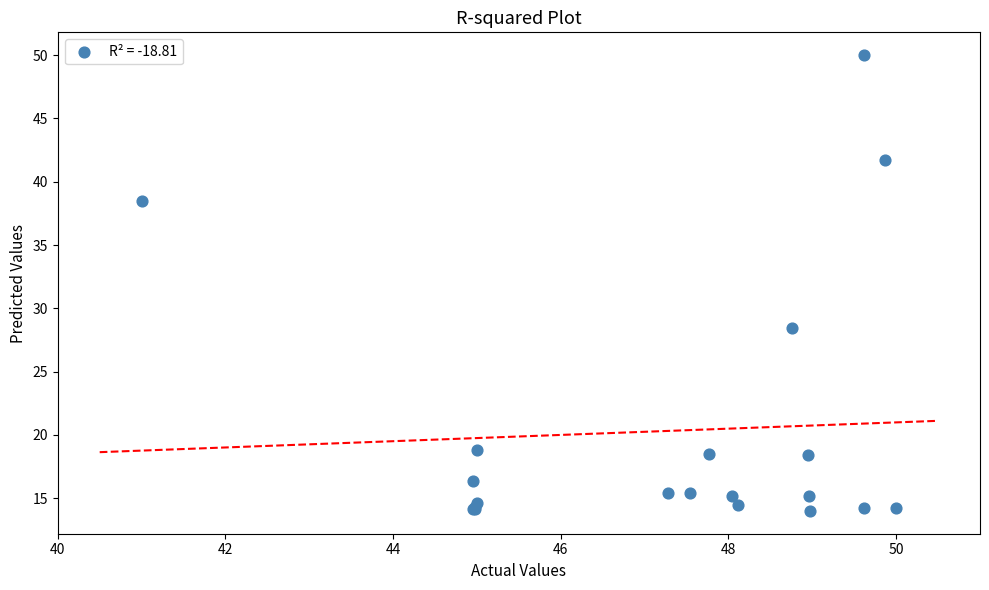

What Y value in the scatter plot is closest to 32?

28.4